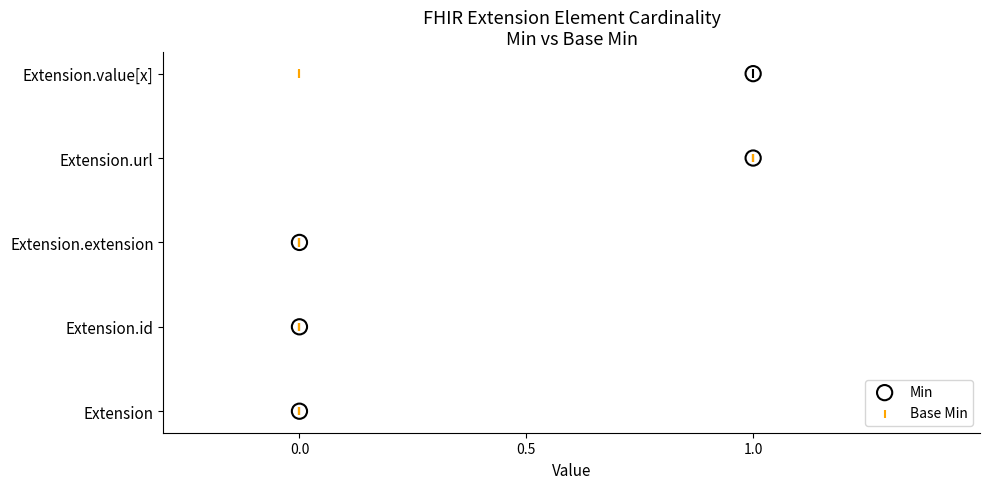

Which series reaches the maximum Y coordinate?

Min